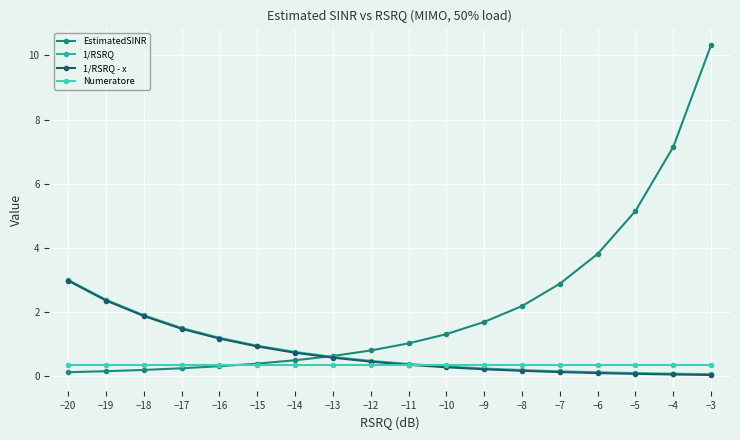

Between −10 and −16, which is larger?

−10